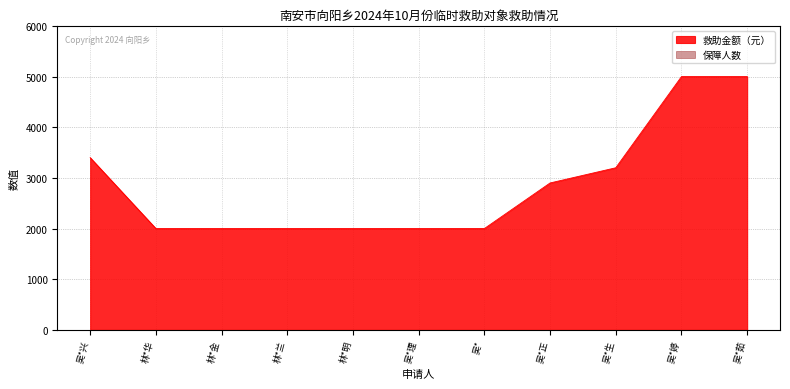

List the labels in order of value, largest first.

吴*婷, 吴*茹, 吴*兴, 吴*生, 吴*正, 林*华, 林*金, 林*兰, 林*明, 吴*理, 吴*